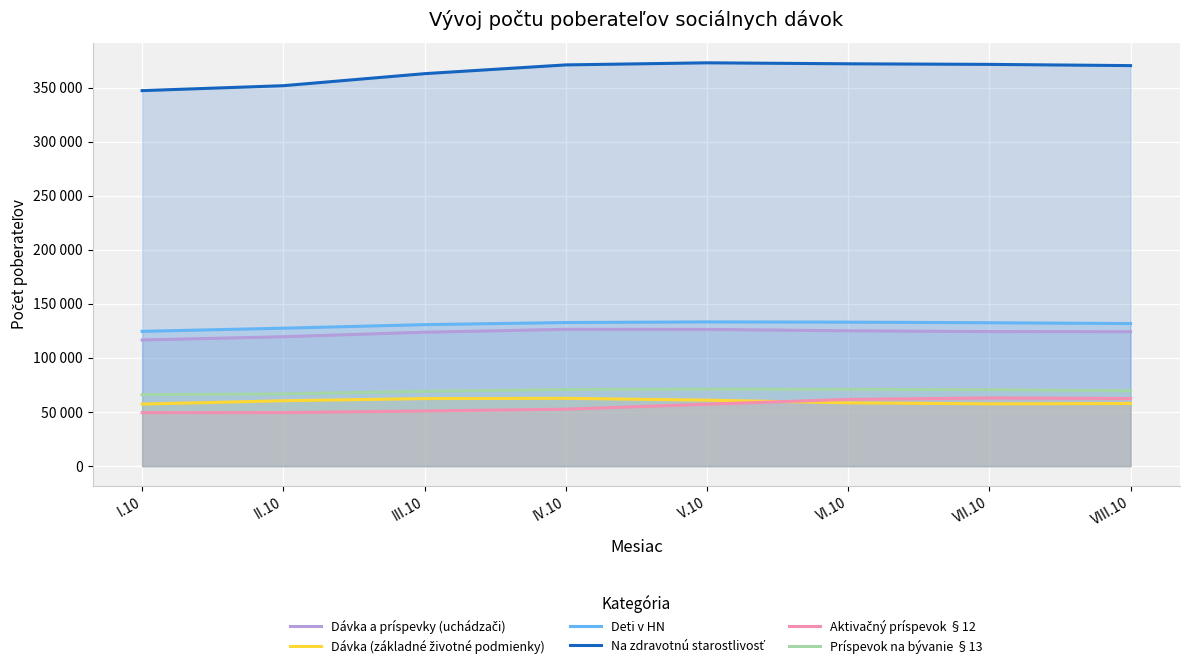

Where is Príspevok na bývanie §13 nearest to the value 68616?

III.10